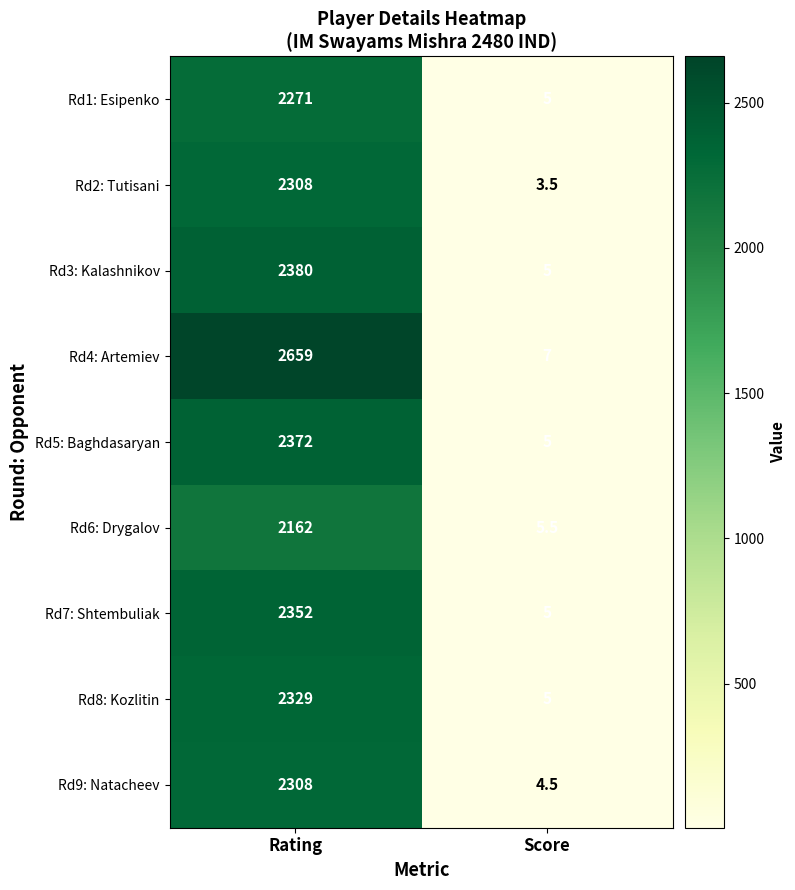

Is it true that Rd6: Drygalov equals 3746.2 at Rating?

False